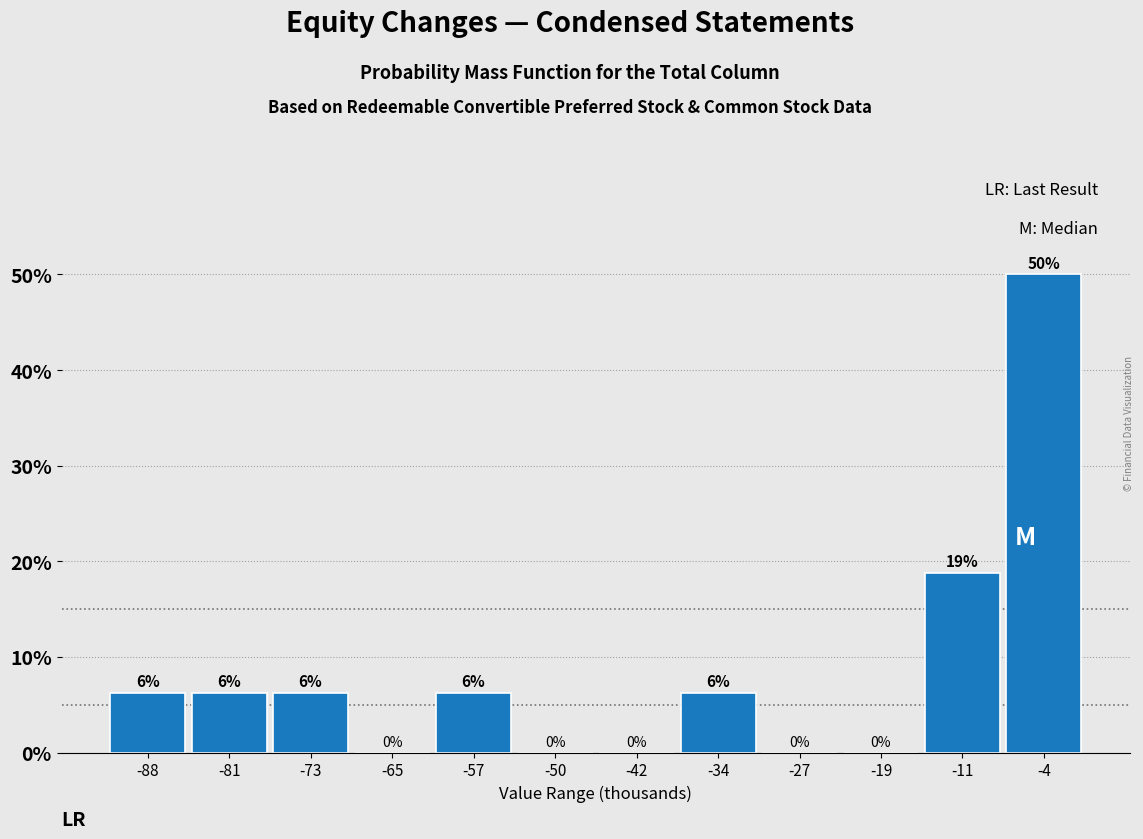

What is the sum of the values at -42 and -4?

50.0